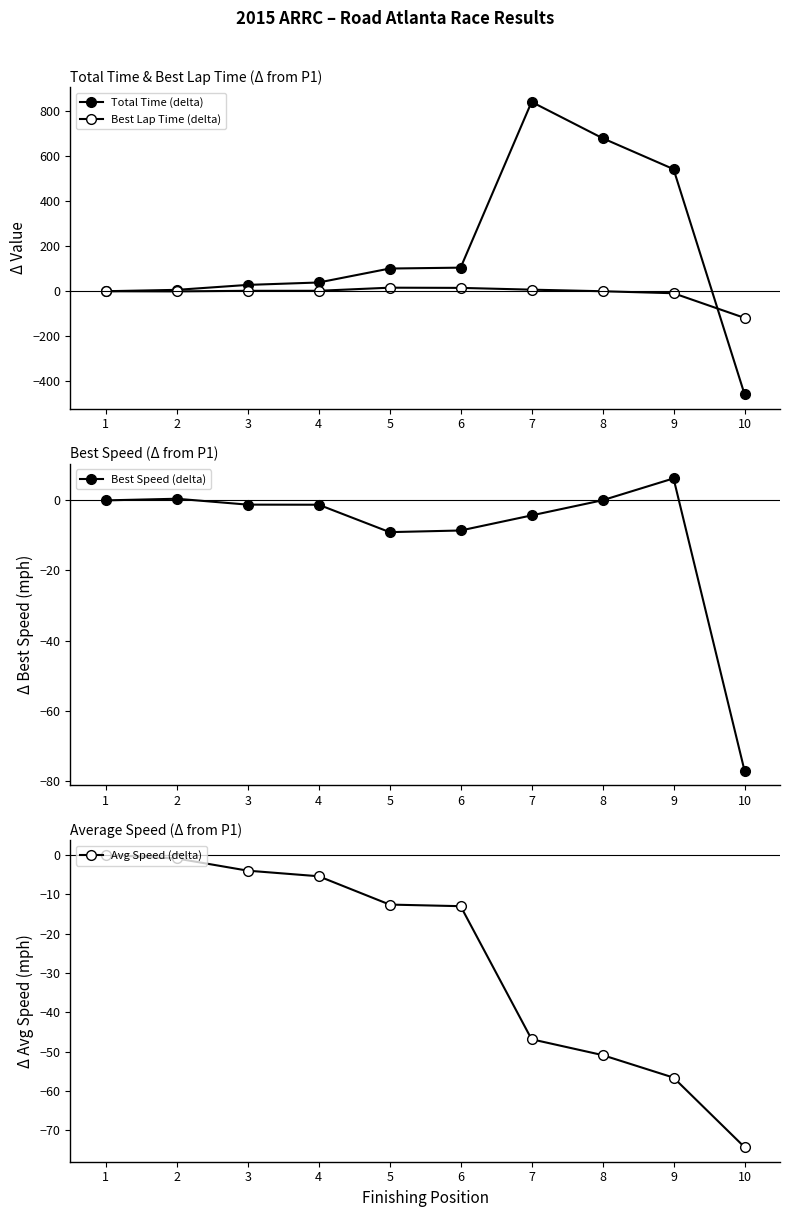

Where is the first local minimum for Best Speed (delta)?

5